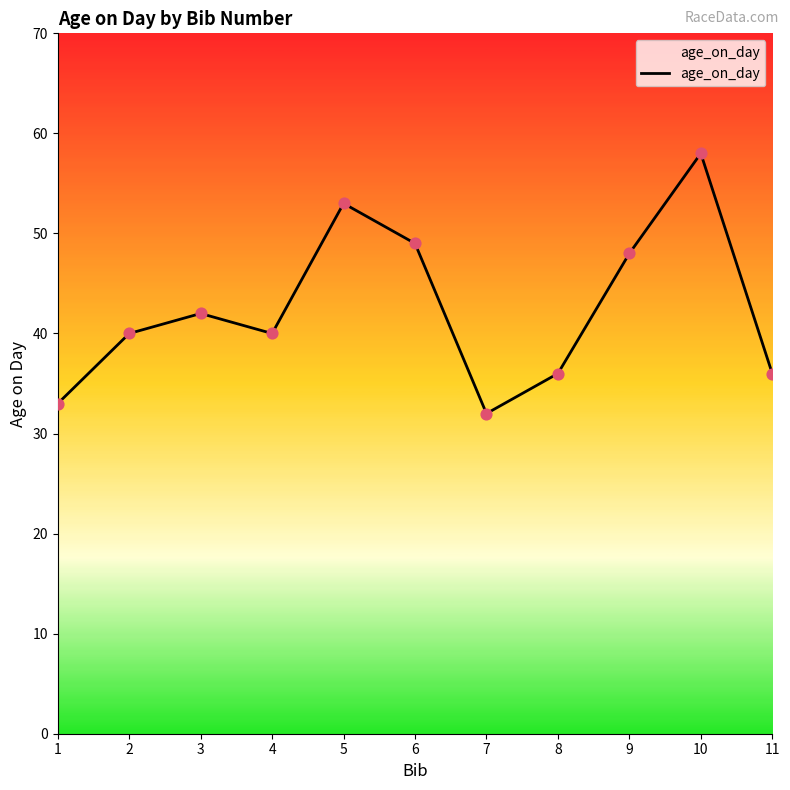

Approximately how many times larger is the value at 1 compared to 5?

0.6